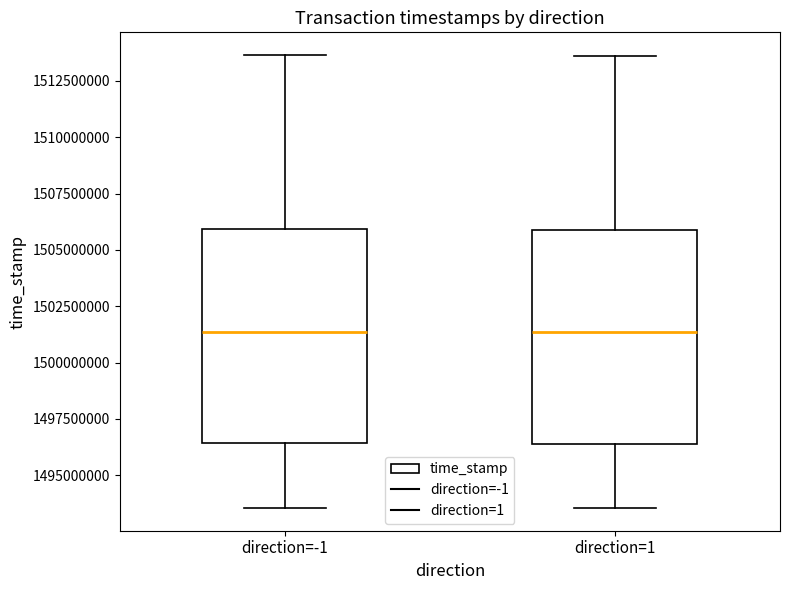

Where does the upper whisker of the box for direction=-1 end on the y-axis? The values are not printed on the chart, so give them approximately, as read against the axis.

1513500000